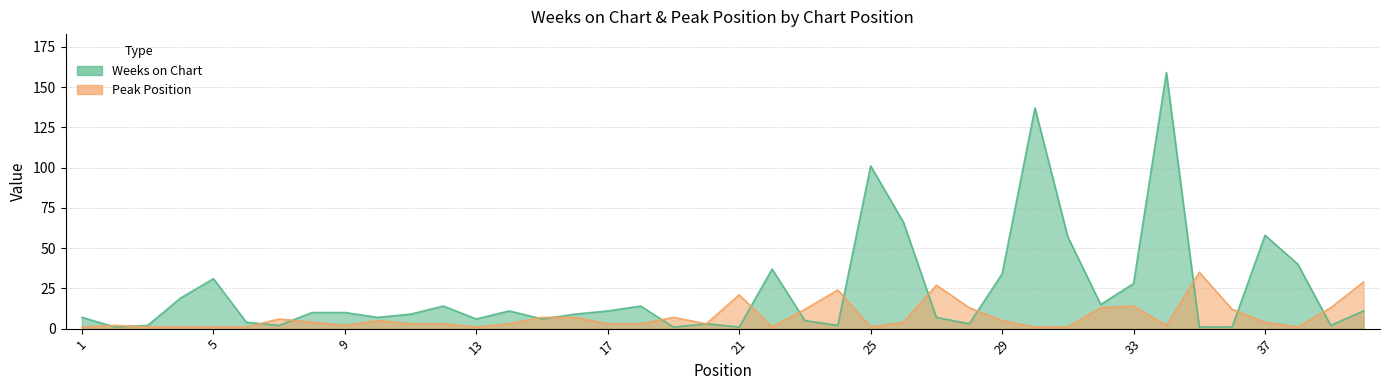

What is the difference between the Peak Position values at 14 and 4?

2